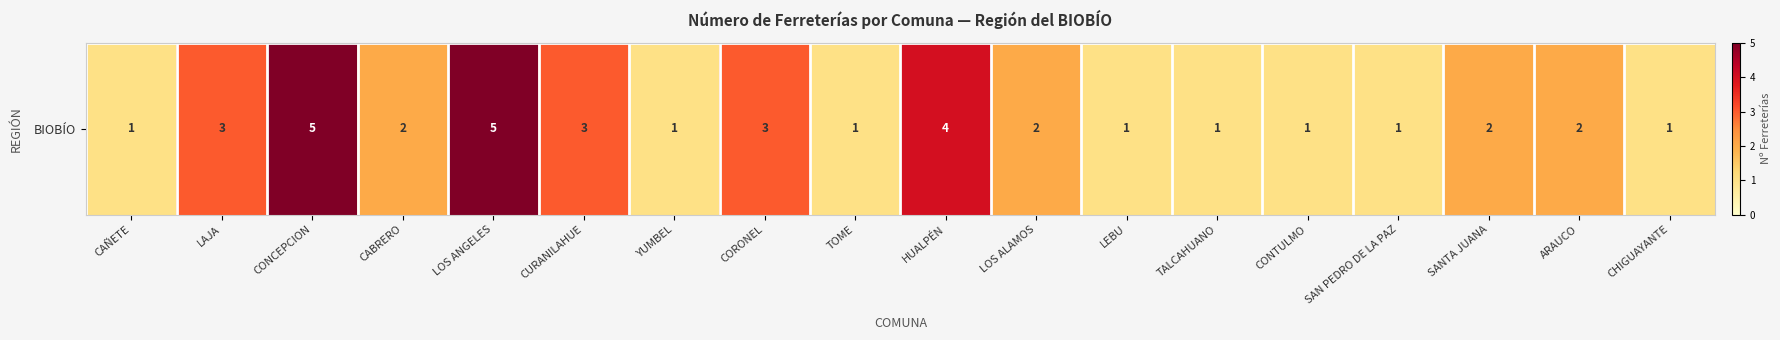

Which has a higher value, TOME or ARAUCO?

ARAUCO